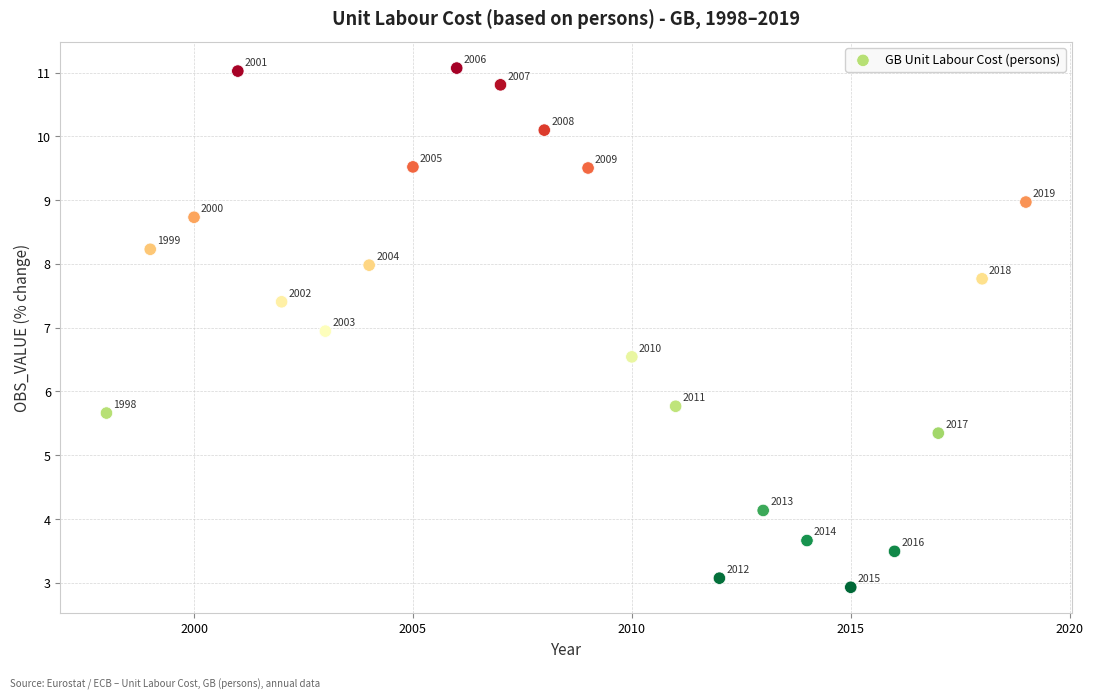

What Y value in the scatter plot is closest to 7?

6.9